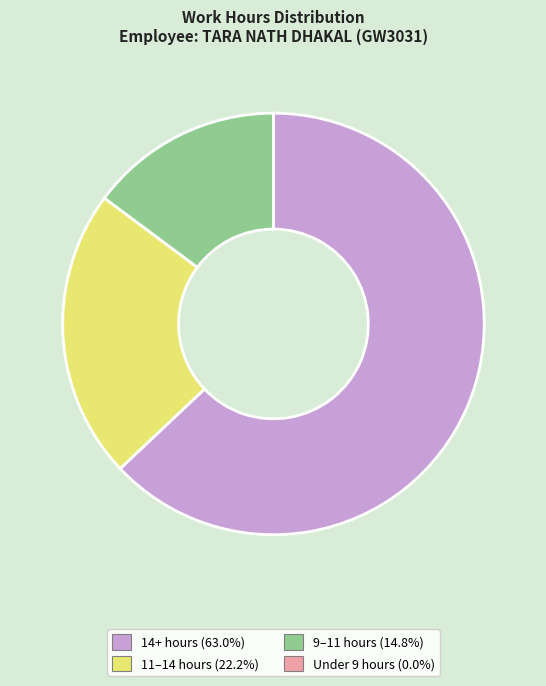

Is there any slice that represents more than half of the pie?

Yes